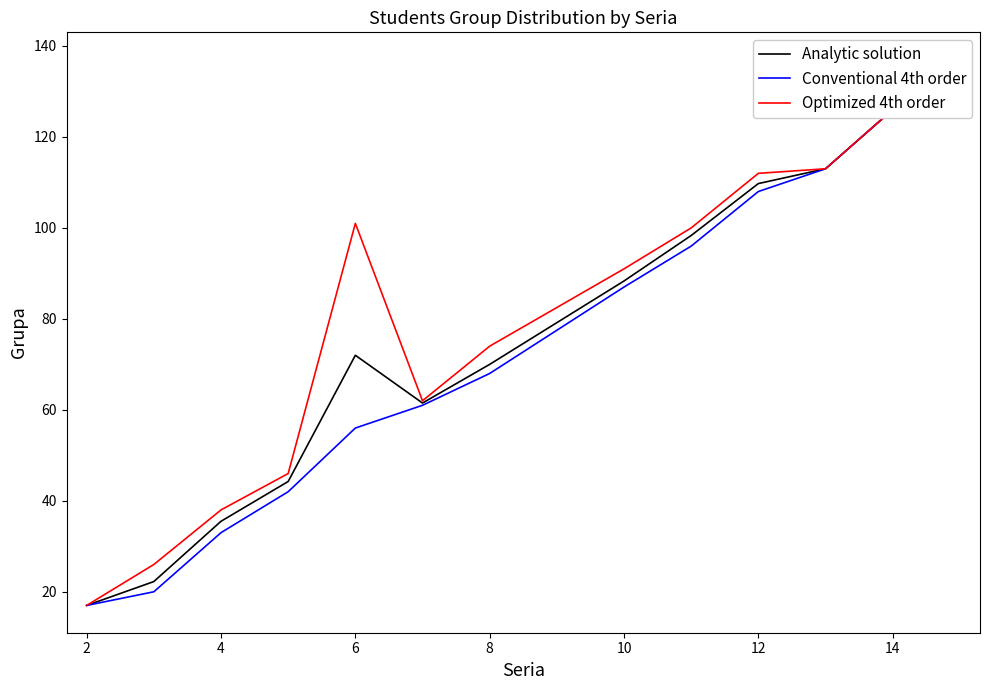

What is the minimum value for Optimized 4th order?

17.0